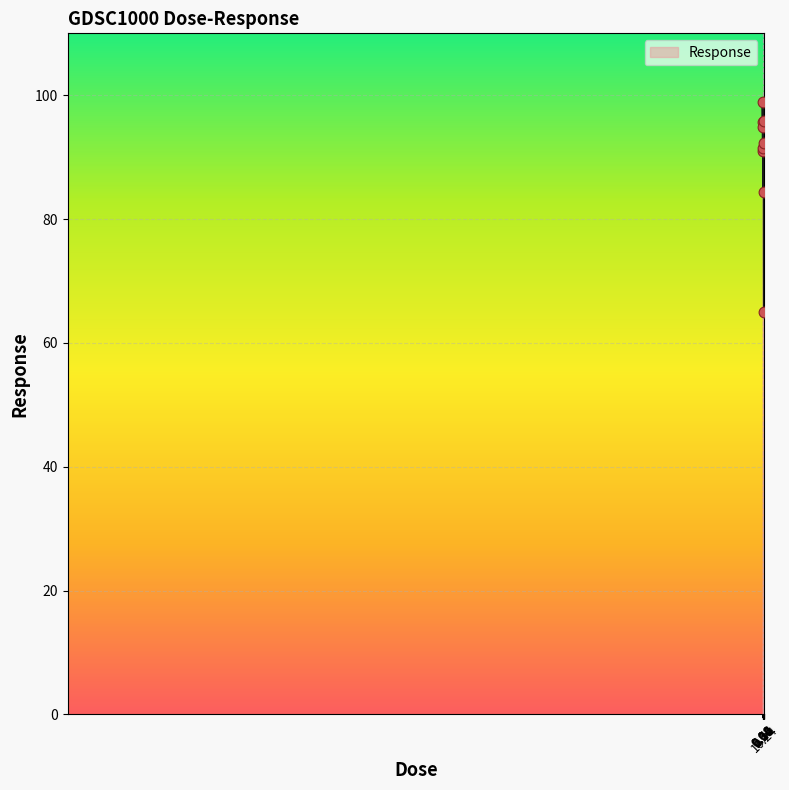

What is the maximum value shown in the chart?

98.8